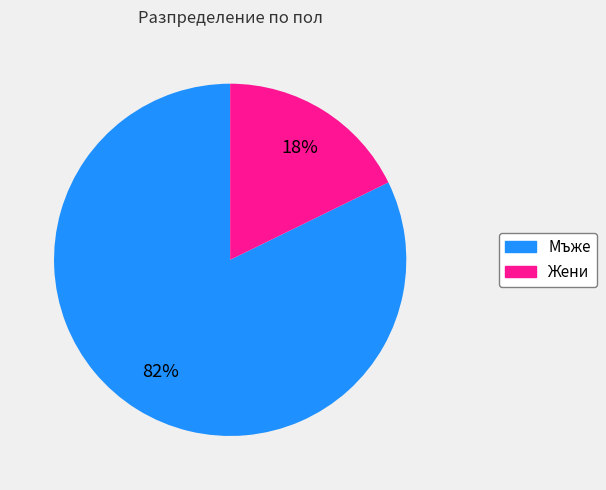

To the nearest percent, what is the average slice percentage?

50%